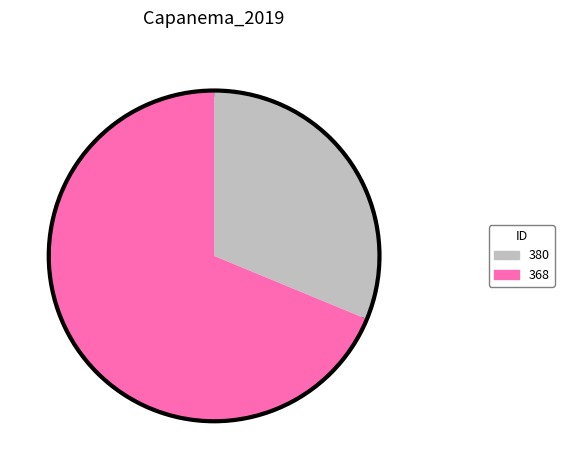

Approximately how many times larger is the value at 368 compared to 380?

2.2